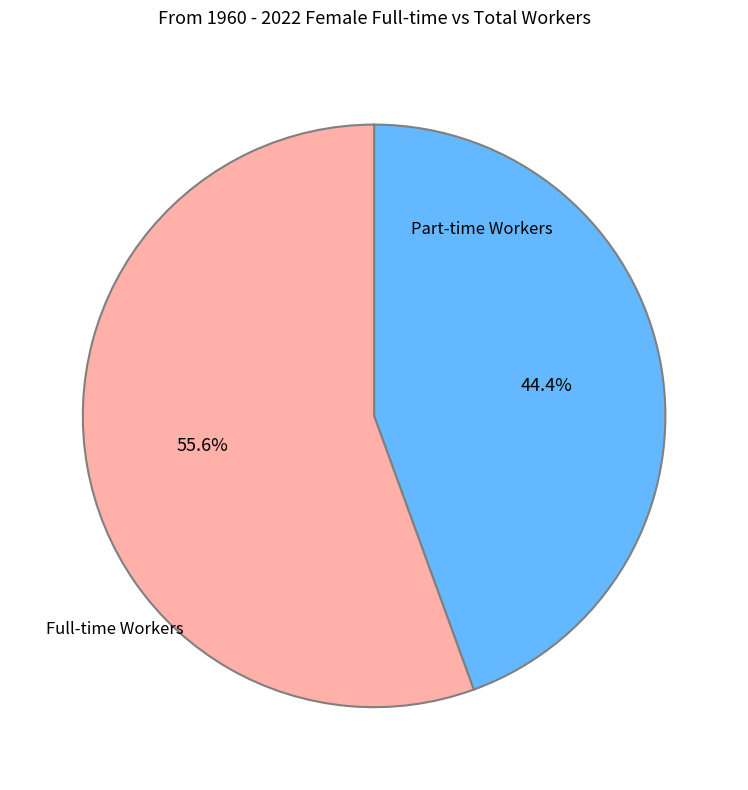

Does any single category account for the majority?

Yes